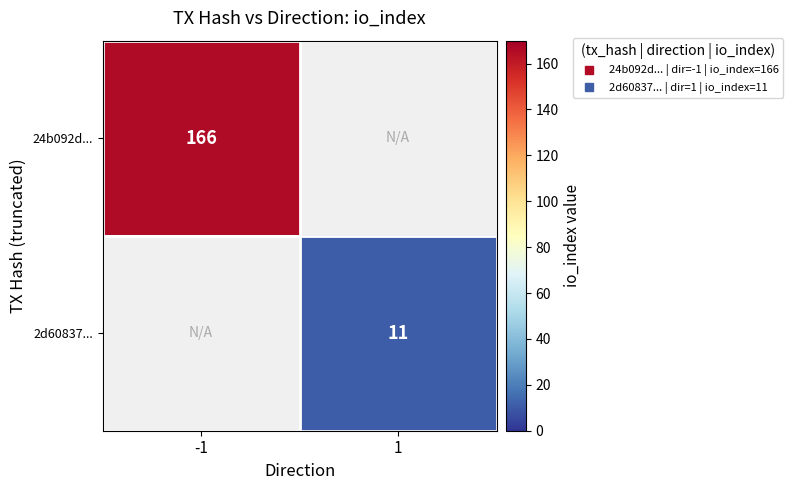

Rank the series at -1 from highest to lowest value.

24b092d..., 2d60837...